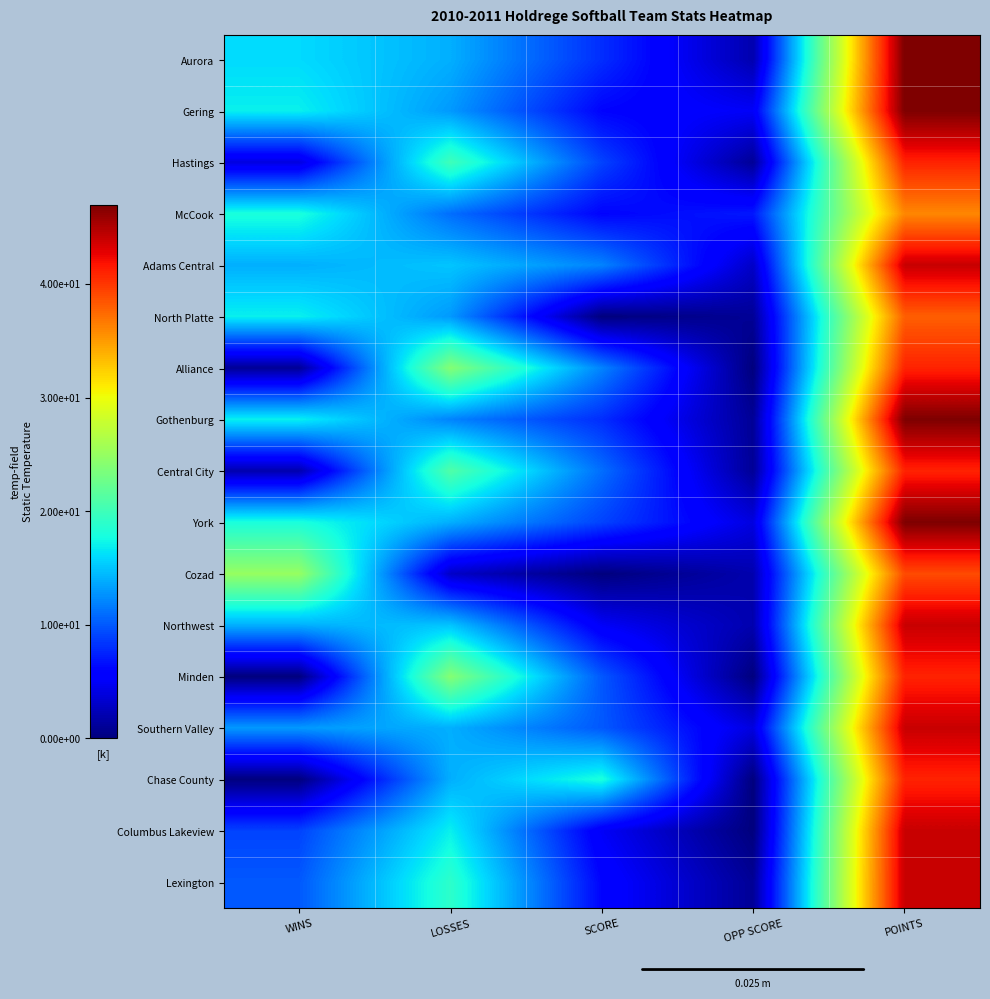

At WINS, list the series in order from largest to smallest.

Cozad, McCook, York, Gering, North Platte, Gothenburg, Aurora, Adams Central, Northwest, Southern Valley, Lexington, Columbus Lakeview, Hastings, Central City, Alliance, Minden, Chase County